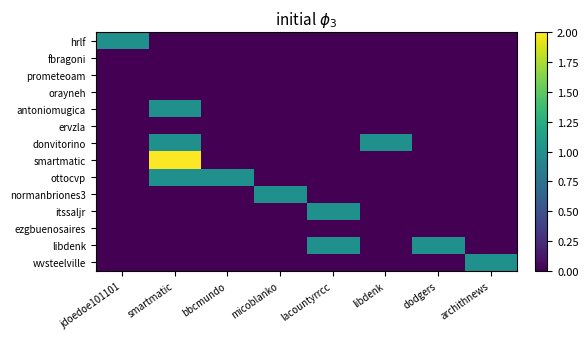

Reading right to left, extract all data points from this chart.

hrlf: archithnews=0	dodgers=0	libdenk=0	lacountyrrcc=0	micoblanko=0	bbcmundo=0	smartmatic=0	jdoedoe101101=1
fbragoni: archithnews=0	dodgers=0	libdenk=0	lacountyrrcc=0	micoblanko=0	bbcmundo=0	smartmatic=0	jdoedoe101101=0
prometeoam: archithnews=0	dodgers=0	libdenk=0	lacountyrrcc=0	micoblanko=0	bbcmundo=0	smartmatic=0	jdoedoe101101=0
orayneh: archithnews=0	dodgers=0	libdenk=0	lacountyrrcc=0	micoblanko=0	bbcmundo=0	smartmatic=0	jdoedoe101101=0
antoniomugica: archithnews=0	dodgers=0	libdenk=0	lacountyrrcc=0	micoblanko=0	bbcmundo=0	smartmatic=1	jdoedoe101101=0
ervzla: archithnews=0	dodgers=0	libdenk=0	lacountyrrcc=0	micoblanko=0	bbcmundo=0	smartmatic=0	jdoedoe101101=0
donvitorino: archithnews=0	dodgers=0	libdenk=1	lacountyrrcc=0	micoblanko=0	bbcmundo=0	smartmatic=1	jdoedoe101101=0
smartmatic: archithnews=0	dodgers=0	libdenk=0	lacountyrrcc=0	micoblanko=0	bbcmundo=0	smartmatic=2	jdoedoe101101=0
ottocvp: archithnews=0	dodgers=0	libdenk=0	lacountyrrcc=0	micoblanko=0	bbcmundo=1	smartmatic=1	jdoedoe101101=0
normanbriones3: archithnews=0	dodgers=0	libdenk=0	lacountyrrcc=0	micoblanko=1	bbcmundo=0	smartmatic=0	jdoedoe101101=0
itssaljr: archithnews=0	dodgers=0	libdenk=0	lacountyrrcc=1	micoblanko=0	bbcmundo=0	smartmatic=0	jdoedoe101101=0
ezgbuenosaires: archithnews=0	dodgers=0	libdenk=0	lacountyrrcc=0	micoblanko=0	bbcmundo=0	smartmatic=0	jdoedoe101101=0
libdenk: archithnews=0	dodgers=1	libdenk=0	lacountyrrcc=1	micoblanko=0	bbcmundo=0	smartmatic=0	jdoedoe101101=0
wvsteelville: archithnews=1	dodgers=0	libdenk=0	lacountyrrcc=0	micoblanko=0	bbcmundo=0	smartmatic=0	jdoedoe101101=0